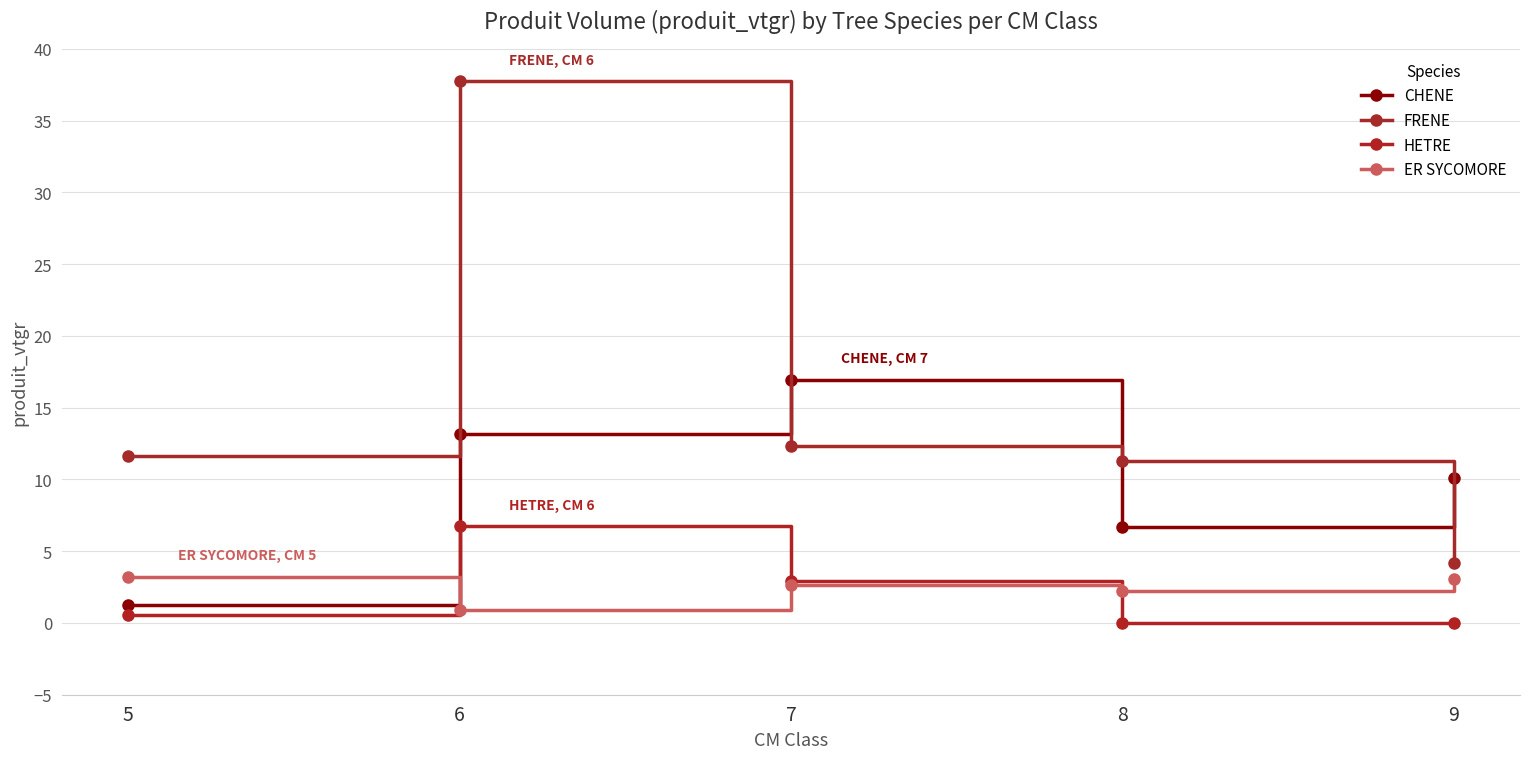

What is the sum of all FRENE values?

77.2